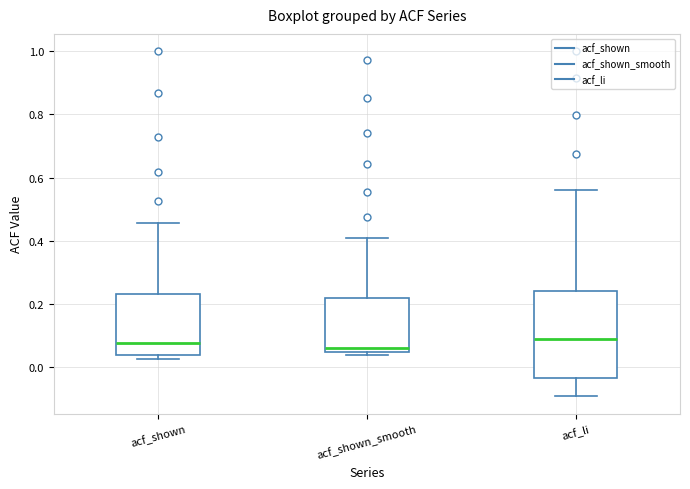

Reading left to right, transcribe this box plot: for each box, give where its median line is, the range the box spans, and where its two whiskers end, as read against the y-axis. The values are not printed on the chart, so give them approximately, as read against the axis.

acf_shown: median 0.08, box 0.04 to 0.24, whiskers 0.02 to 0.46
acf_shown_smooth: median 0.06, box 0.04 to 0.22, whiskers 0.04 (just below the box's lower edge) to 0.40
acf_li: median 0.08, box -0.04 to 0.24, whiskers -0.10 to 0.56